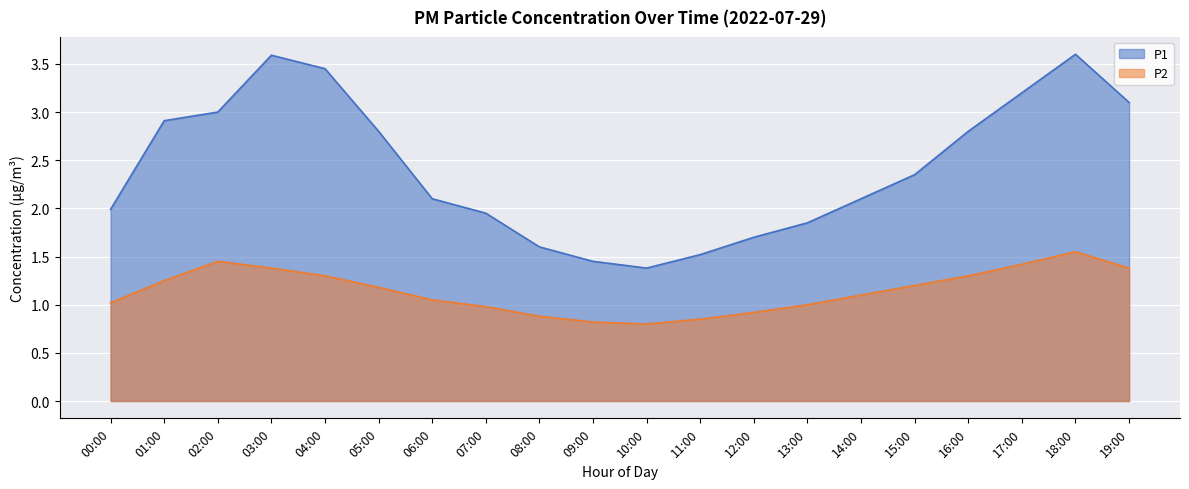

Between 00:00 and 08:00, which series saw the biggest shift?

P1